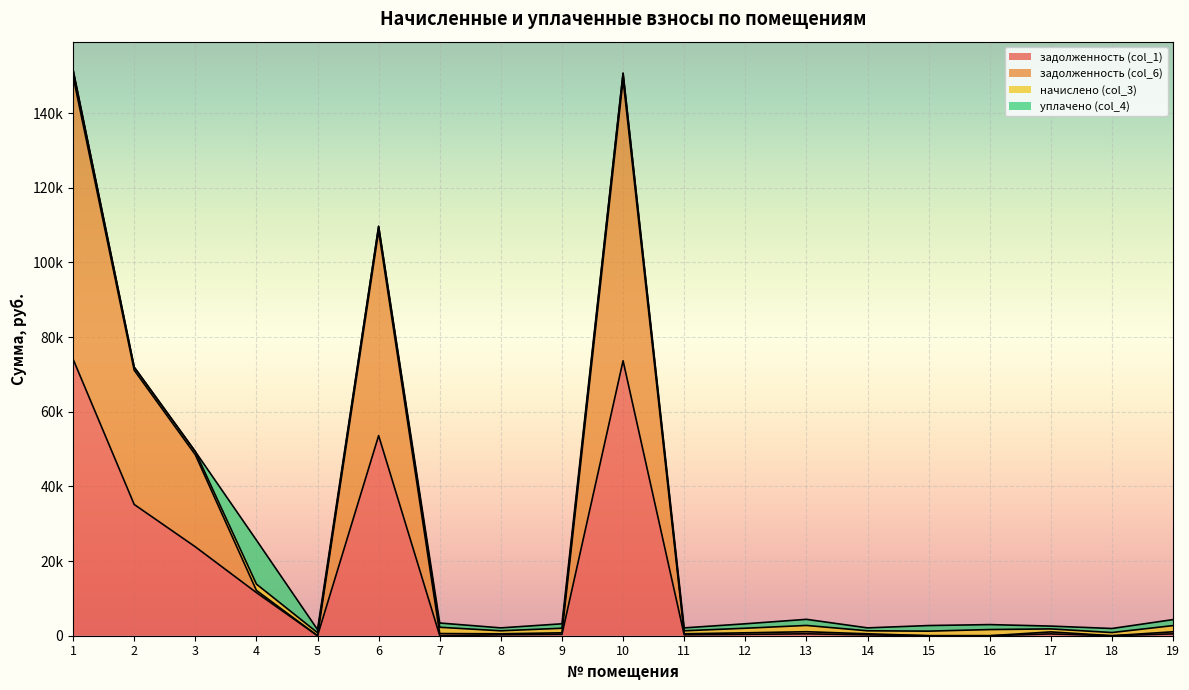

What is the value of the задолженность (col_1) point at the 12th from the left?

370.5